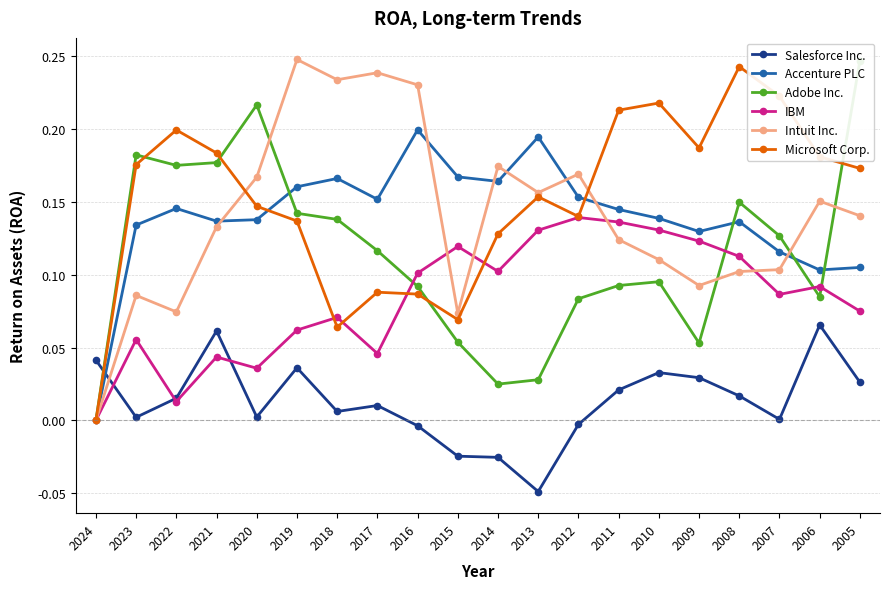

The value of Accenture PLC at 2024 is 0.1. True or false?

False